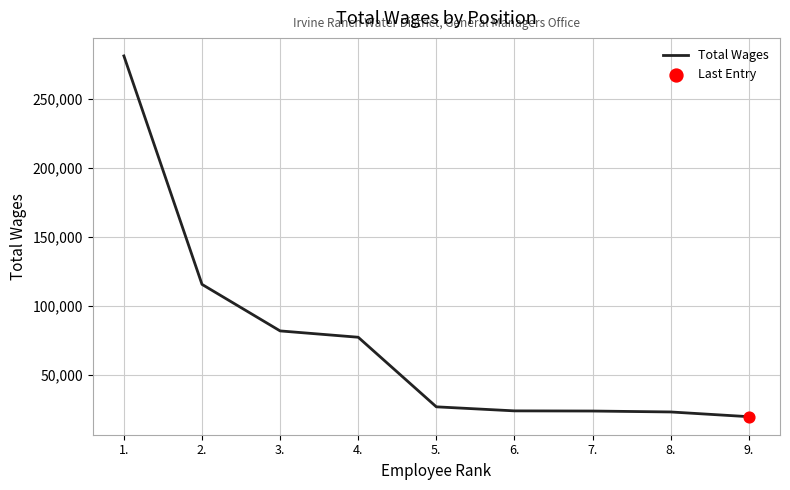

What is the change in value from 7. to 8.?

-668